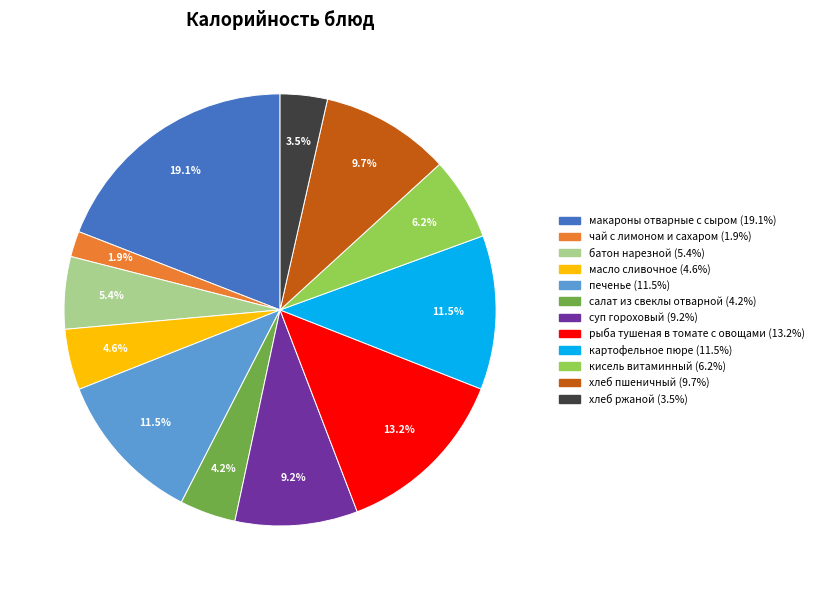

To the nearest percent, what is the combined percentage of батон нарезной and чай с лимоном и сахаром?

7%